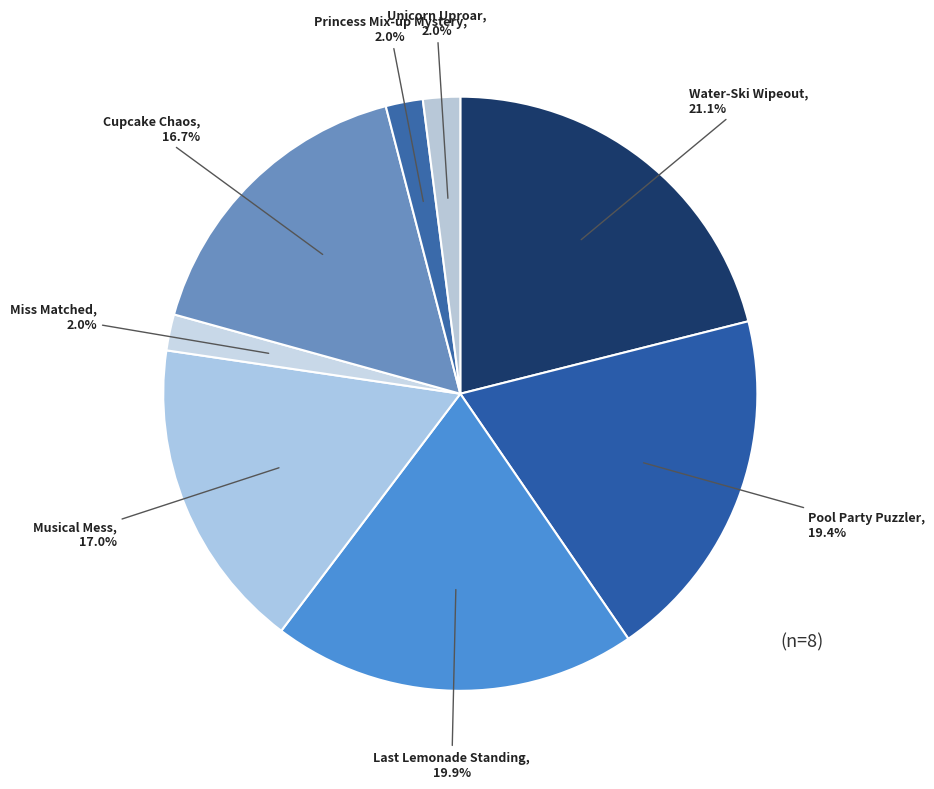

Is there a majority slice in this chart?

No